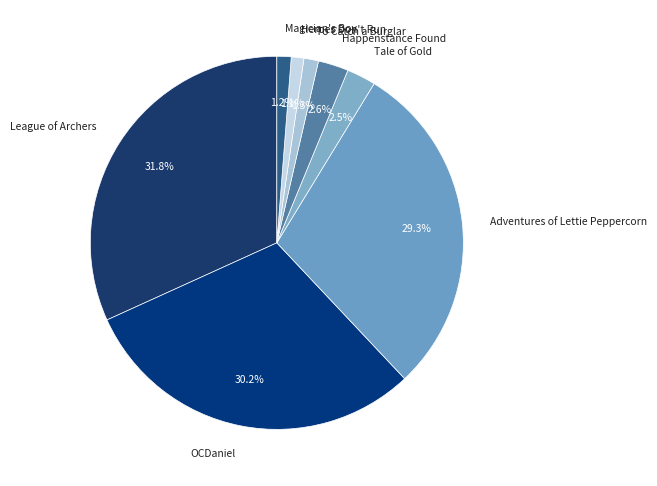

What is the largest slice in the pie chart?

League of Archers